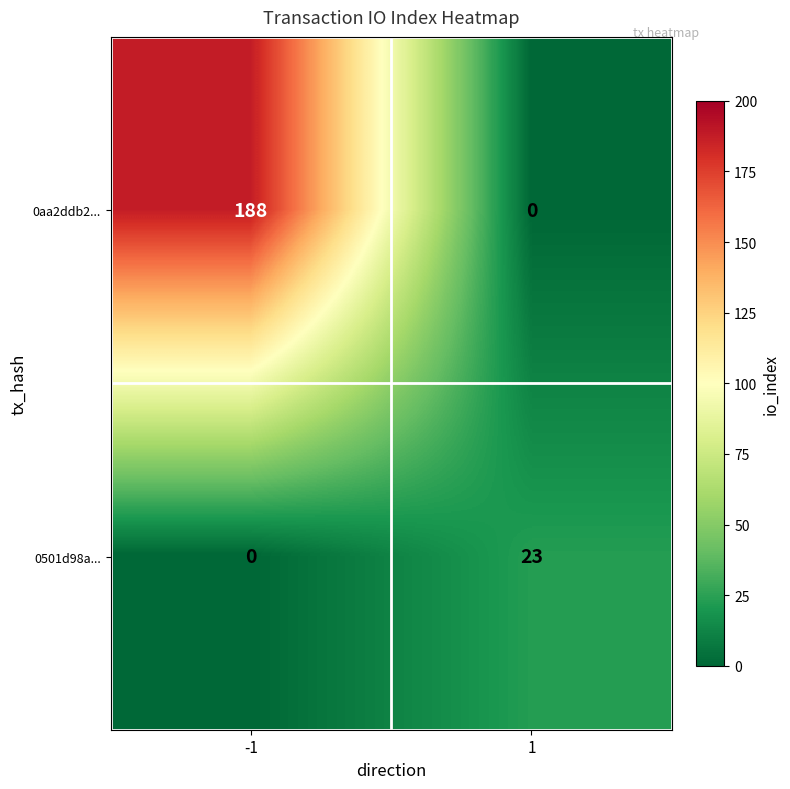

At 1, list the series in order from largest to smallest.

0501d98a..., 0aa2ddb2...